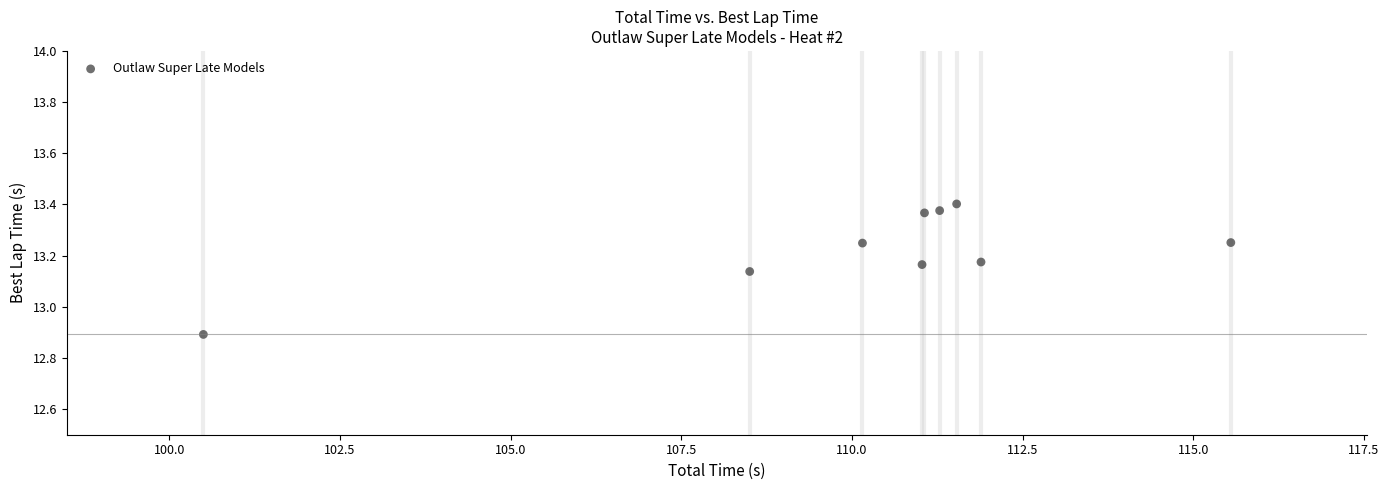

What is the range of Y values (max minus min)?

0.5